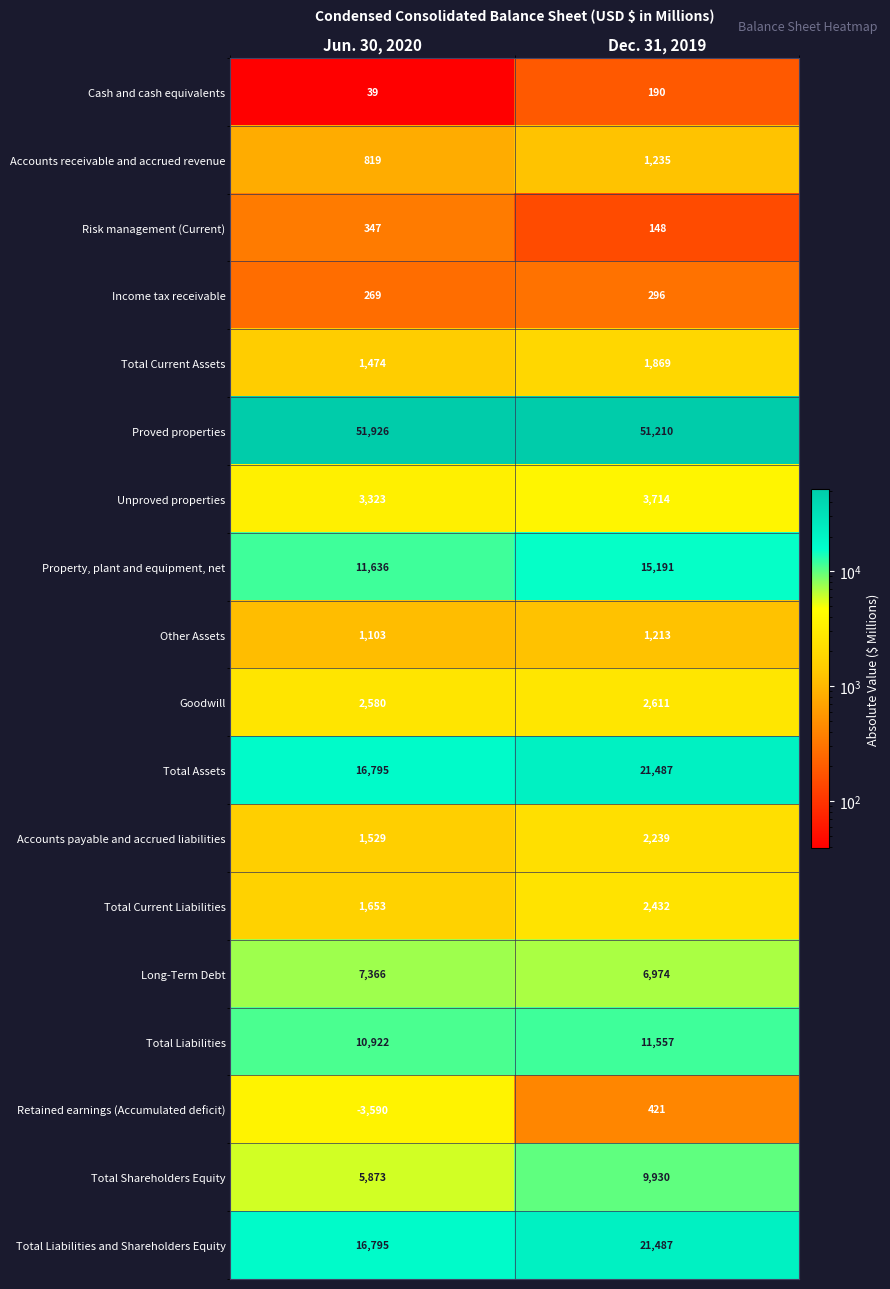

At how many categories does at least one series exceed 28518?

2